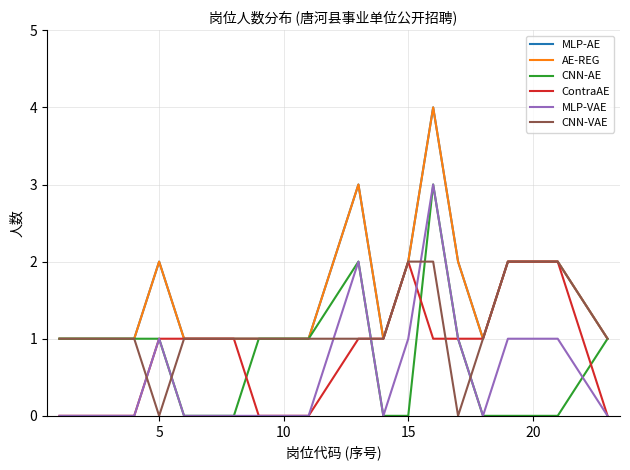

What is the value of the AE-REG point at the 1st from the left?

1